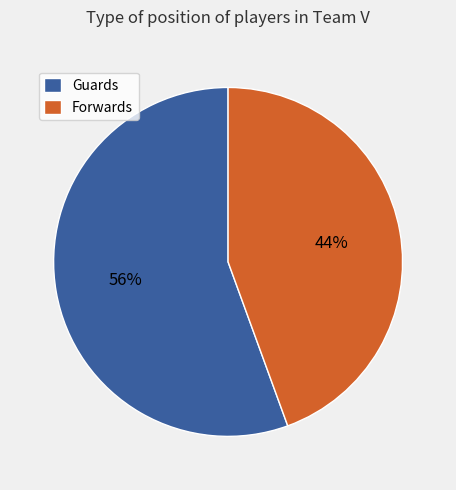

Is there a majority slice in this chart?

Yes